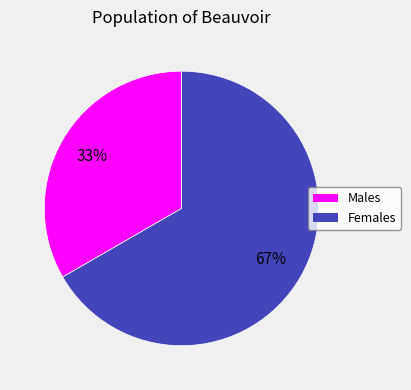

Is there a majority slice in this chart?

Yes